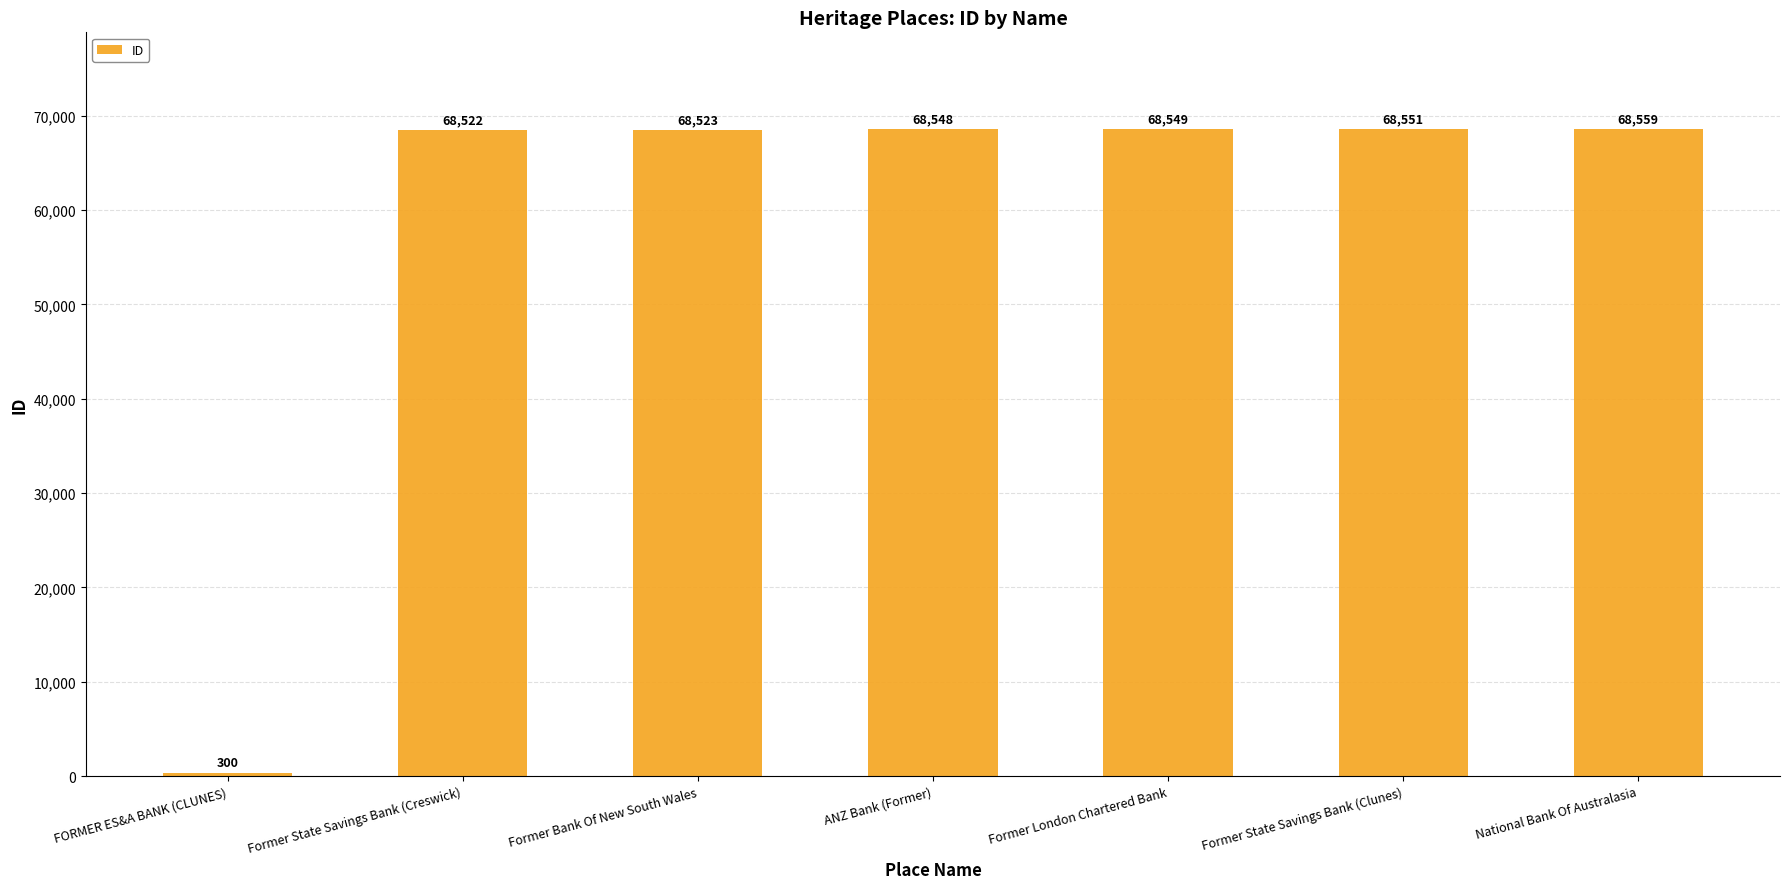

Reading left to right, transcribe all the data shown in this chart.

300	68522	68523	68548	68549	68551	68559